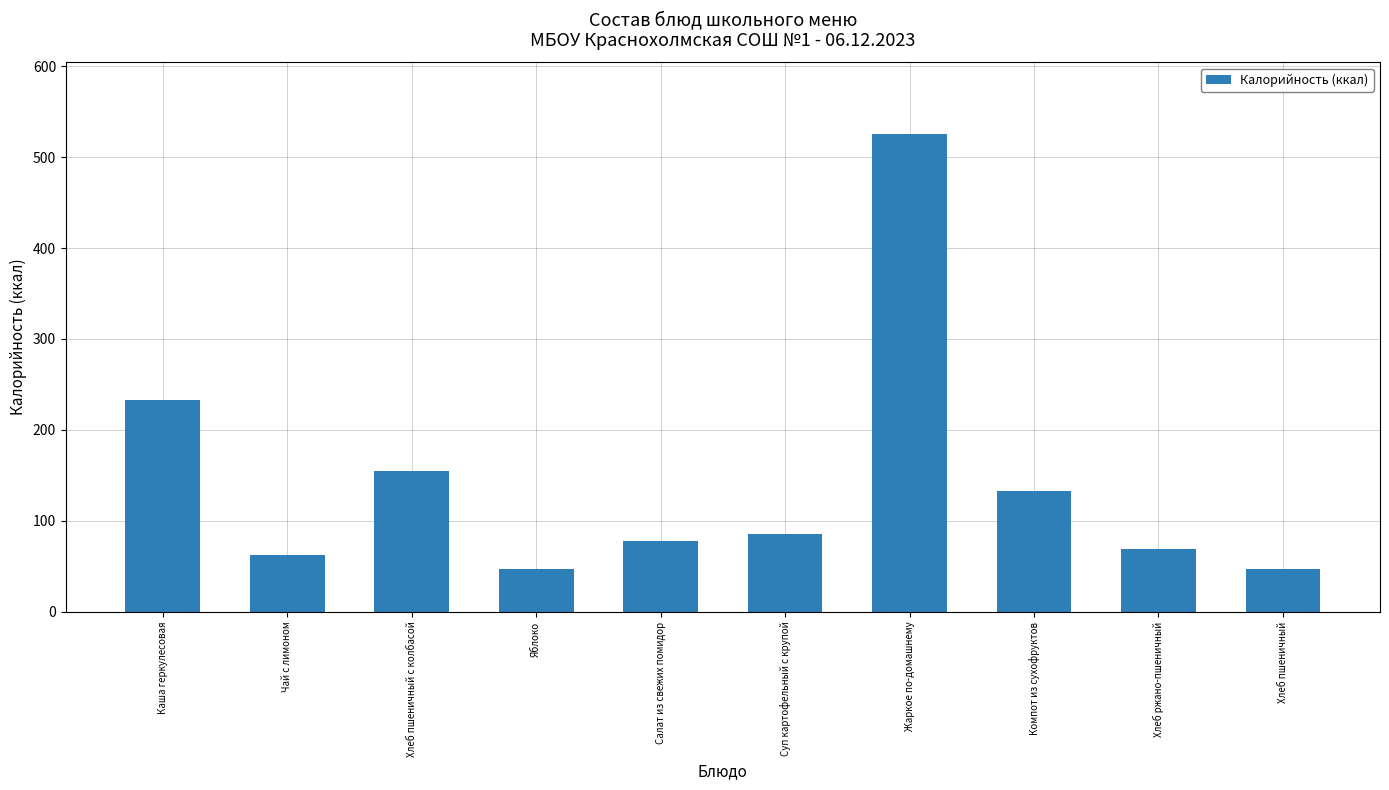

What is the difference between the values at Жаркое по-домашнему and Хлеб пшеничный с колбасой?

370.3